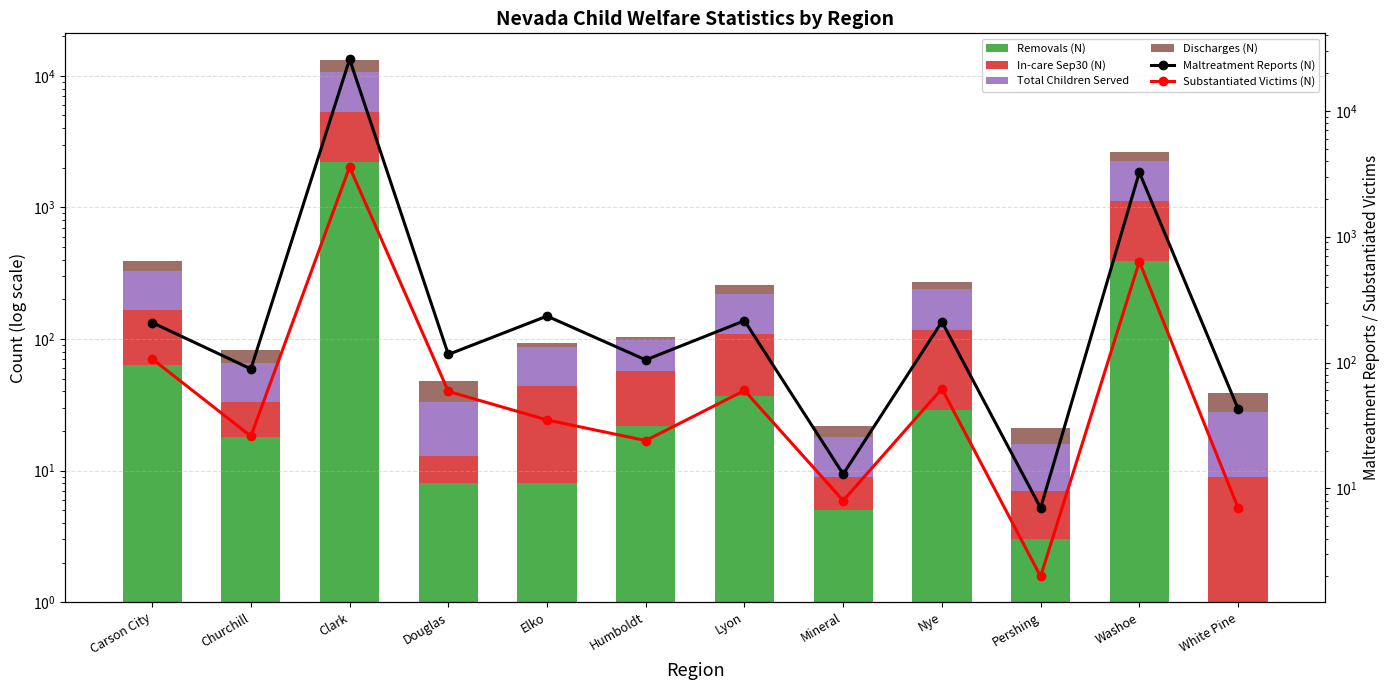

List the labels in order of Removals (N) value, smallest first.

White Pine, Pershing, Mineral, Douglas, Elko, Churchill, Humboldt, Nye, Lyon, Carson City, Washoe, Clark